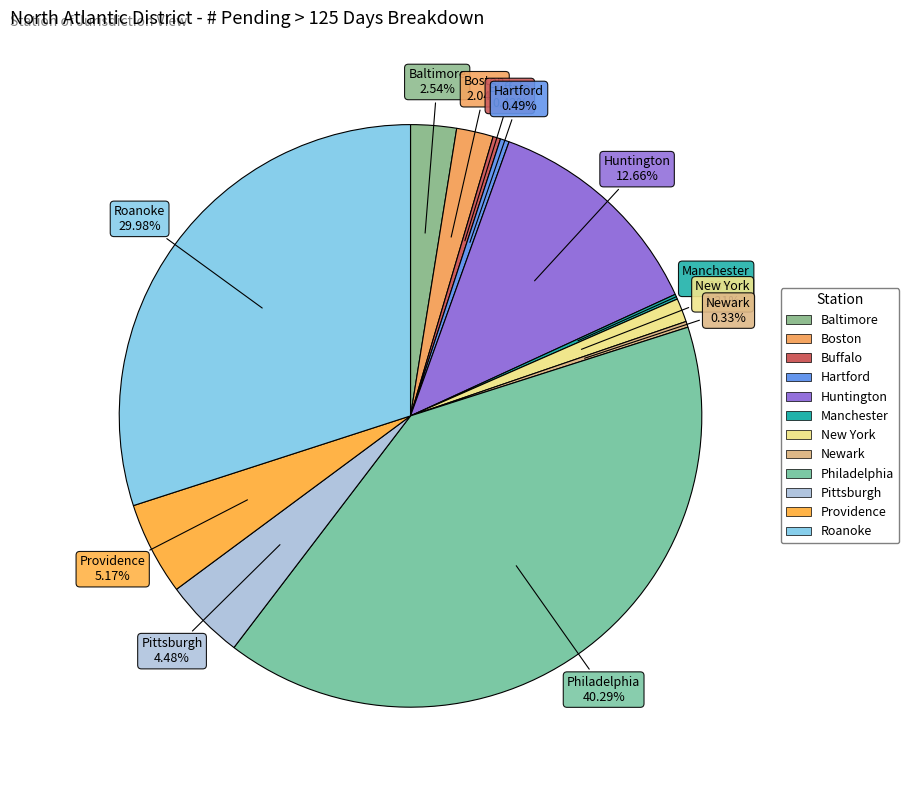

Is there any slice that represents more than half of the pie?

No